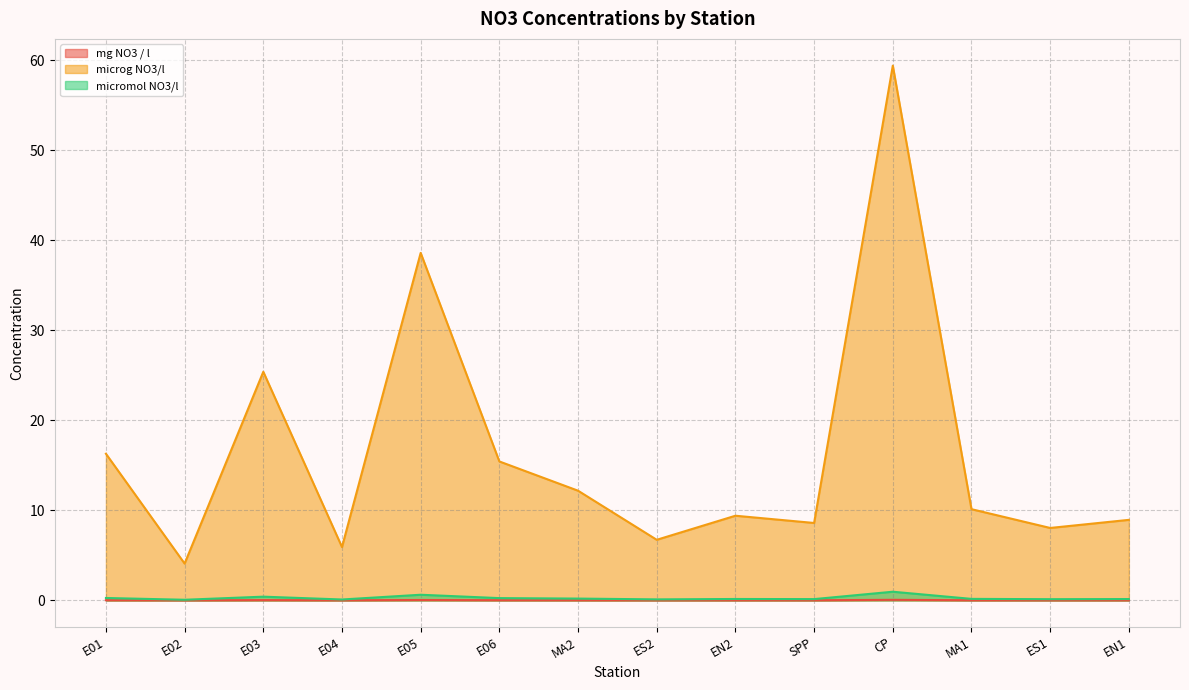

What is the difference between the second highest and second lowest values in the microg NO3/l series?

32.7